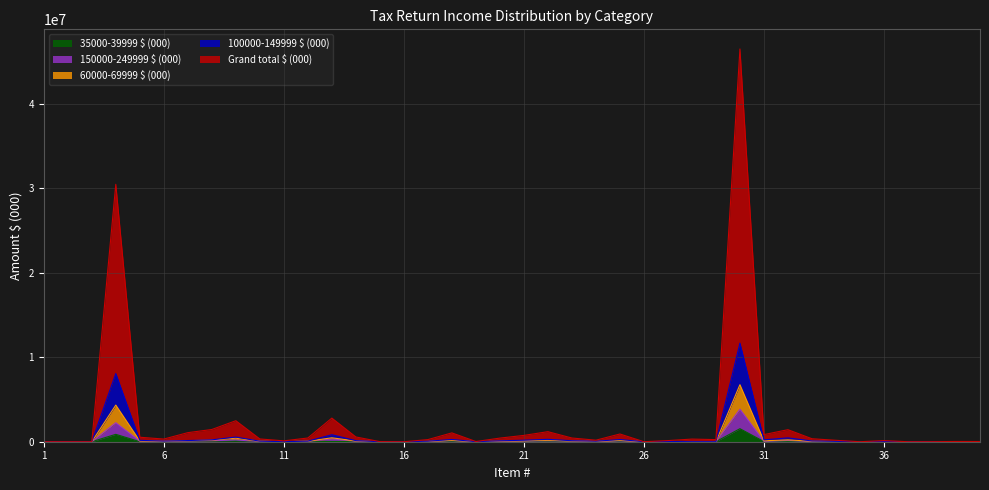

What is the value of the Grand total $ (000) point at the 13th from the left?

2796614